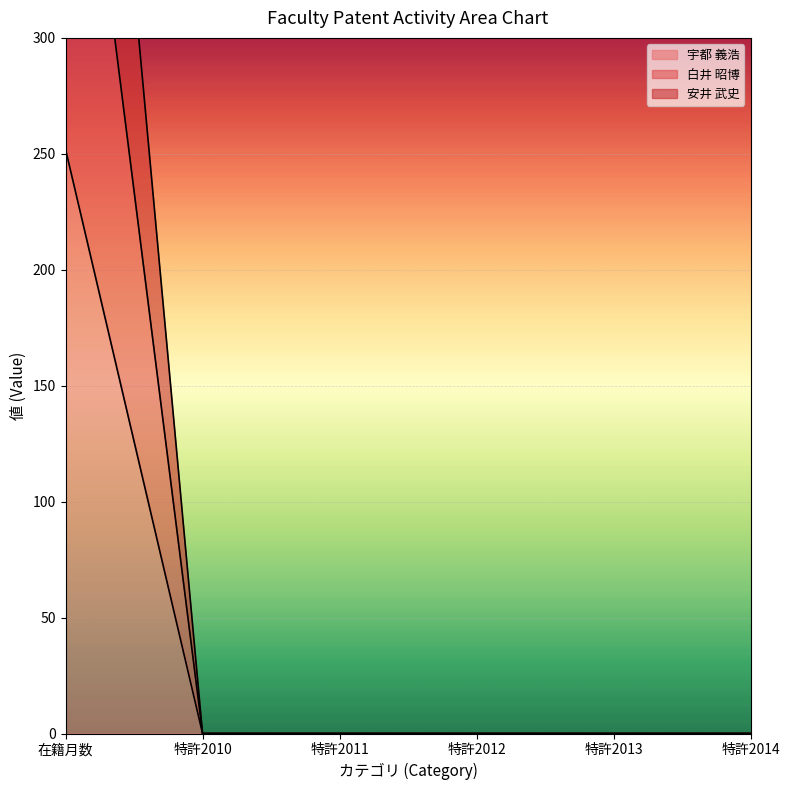

List the series in order of their peak value, lowest first.

宇都 義浩, 安井 武史, 白井 昭博